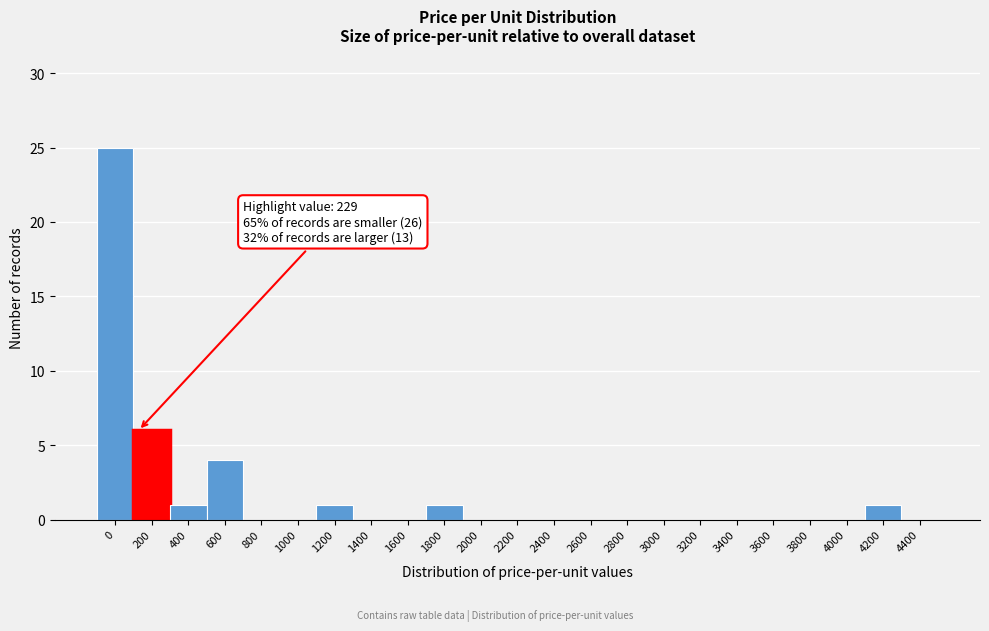

Reading left to right, list all the values displayed in this chart.

0=25	200=6	400=1	600=4	800=0	1000=0	1200=1	1400=0	1600=0	1800=1	2000=0	2200=0	2400=0	2600=0	2800=0	3000=0	3200=0	3400=0	3600=0	3800=0	4000=0	4200=1	4400=0